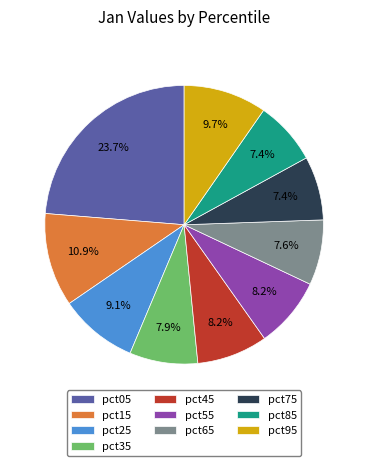

To the nearest percent, what is the difference between the pct15 and pct45 slice percentages?

3%